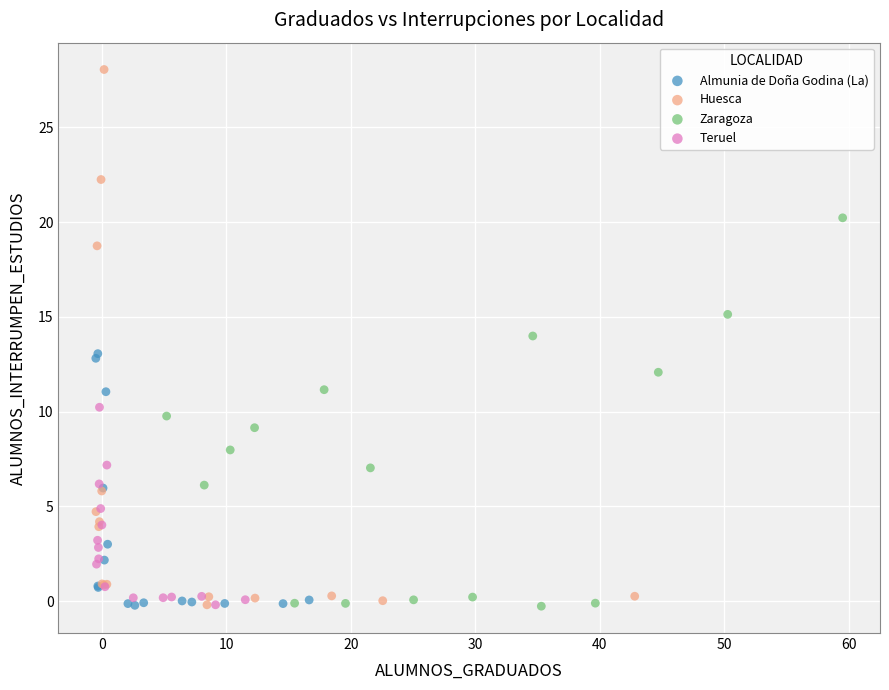

Which series has the widest spread of Y values?

Huesca